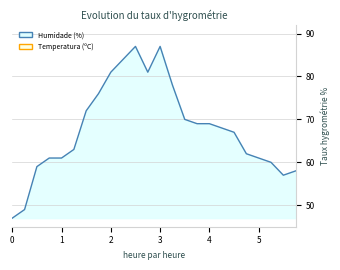

Reading right to left, what are all the values shown in this chart?

Humidade (%): 58.0	57.0	60.0	61.0	62.0	67.0	68.0	69.0	69.0	70.0	78.0	87.0	81.0	87.0	84.0	81.0	76.0	72.0	63.0	61.0	61.0	59.0	49.0	47.0
Temperatura (ºC): 23.3	23.5	23.0	22.6	21.8	20.4	19.3	17.0	16.2	17.0	17.9	18.2	19.1	20.3	20.5	20.7	21.1	21.6	23.2	23.7	24.0	24.4	26.0	26.1